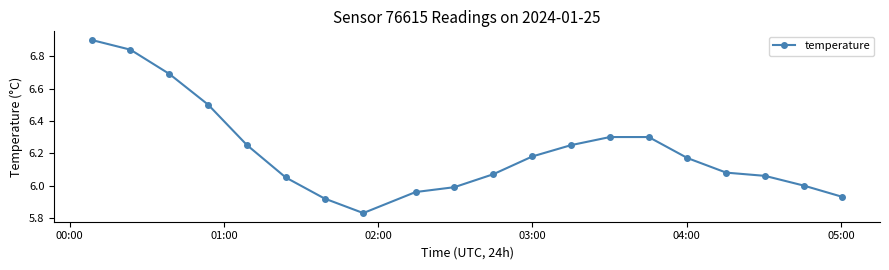

How many lines are shown in the chart?

1